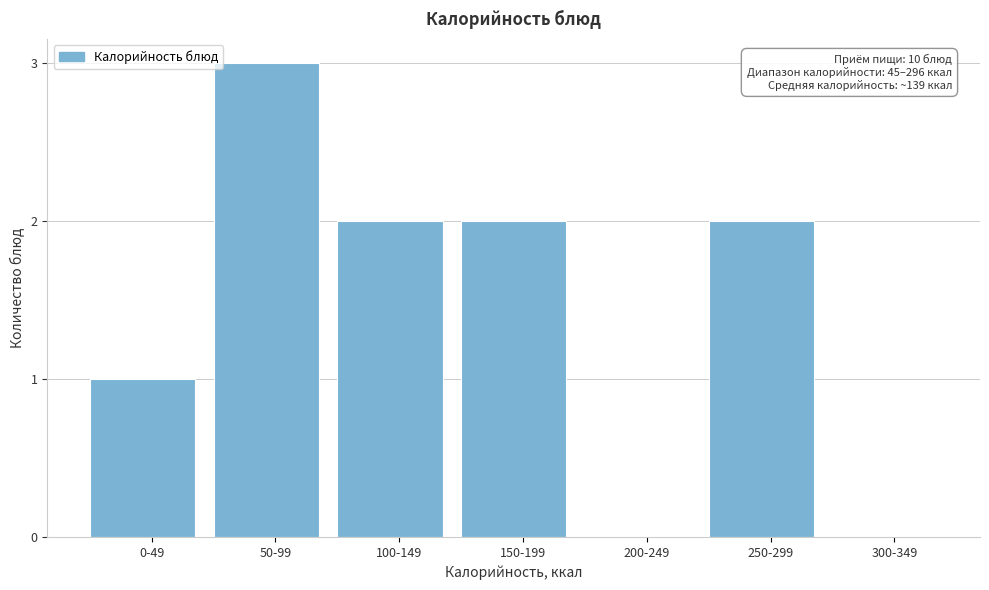

Reading left to right, list all the values displayed in this chart.

0-49=1	50-99=3	100-149=2	150-199=2	200-249=0	250-299=2	300-349=0